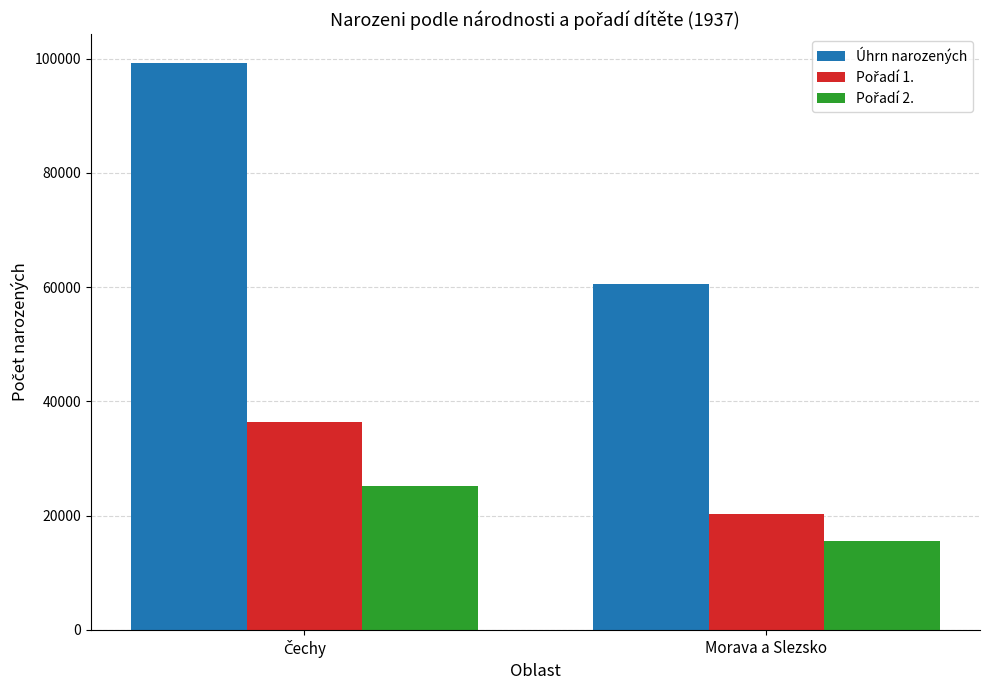

What value does the Úhrn narozených series have at Morava a Slezsko, to the nearest 50?

60500